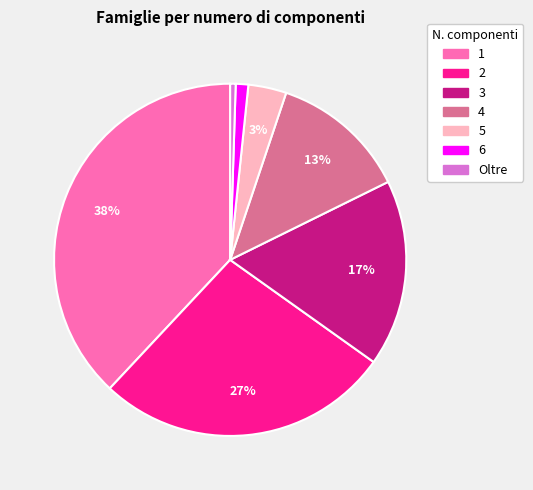

To the nearest percent, what is the combined percentage of 2 and 1?

65%